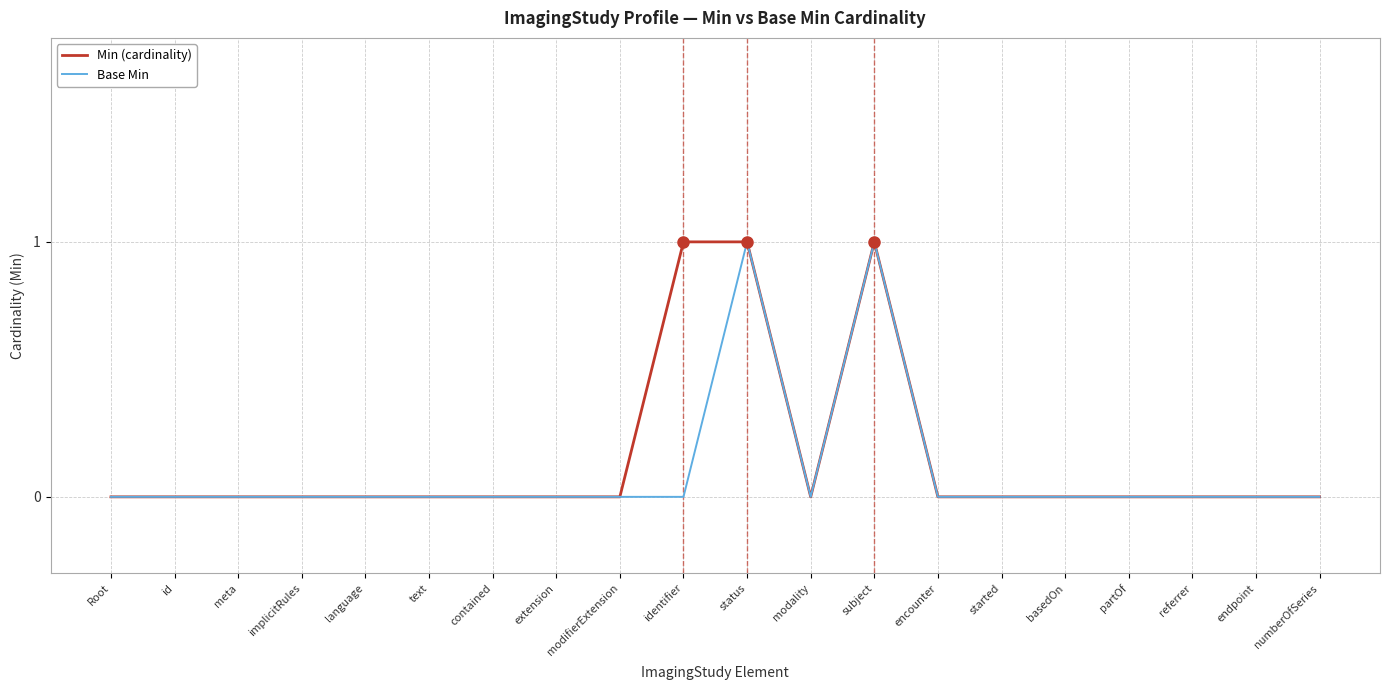

What position from the right is implicitRules?

17